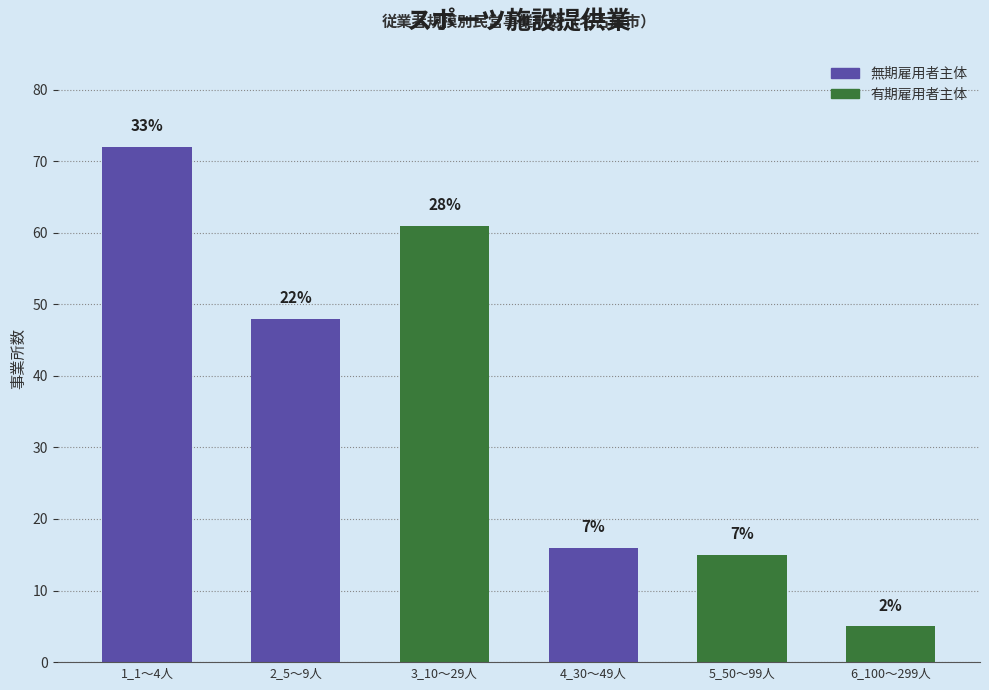

Which category has the lowest value across all series?

6_100～299人